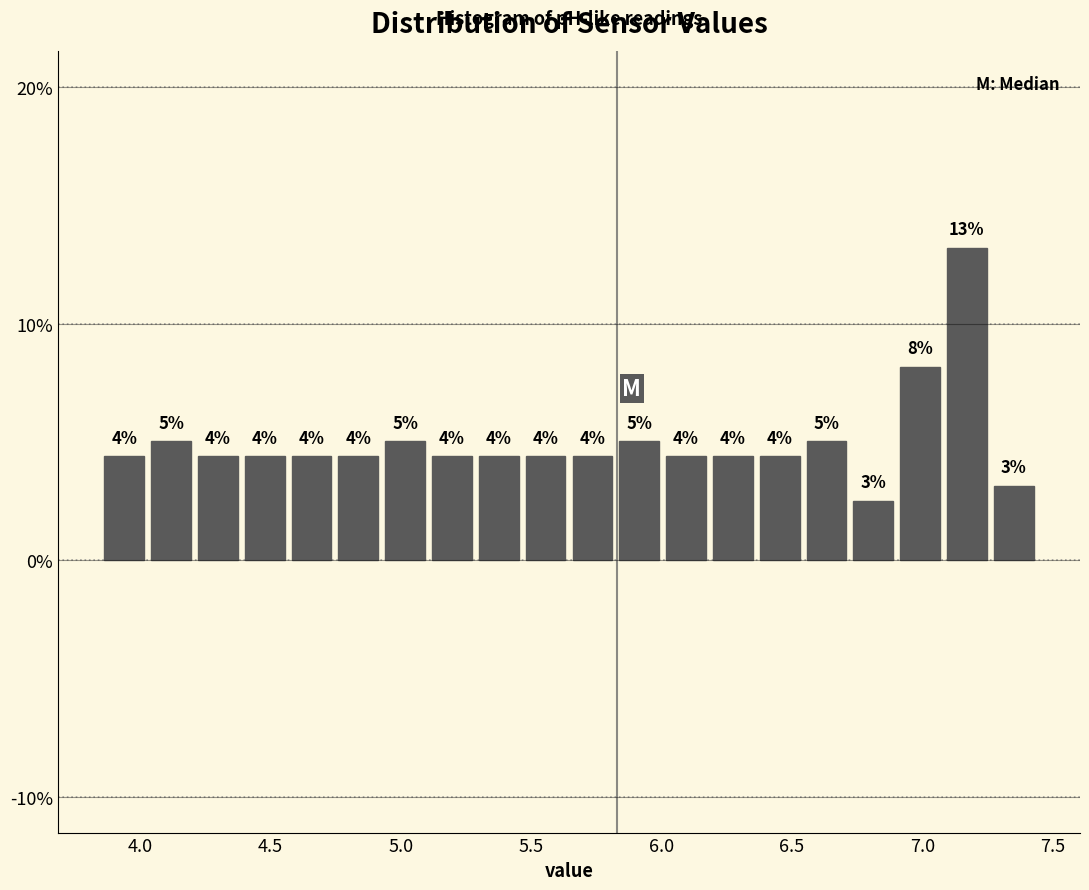

Read against the x-axis, roughly where is the centre of the tallest bar?

7.15